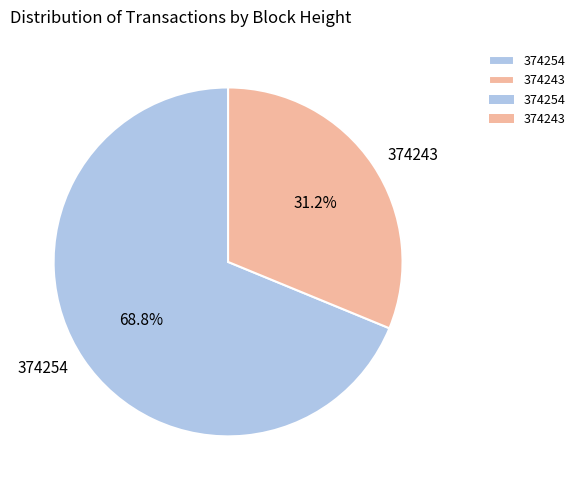

What portion of the pie excludes 374254?

31.2%